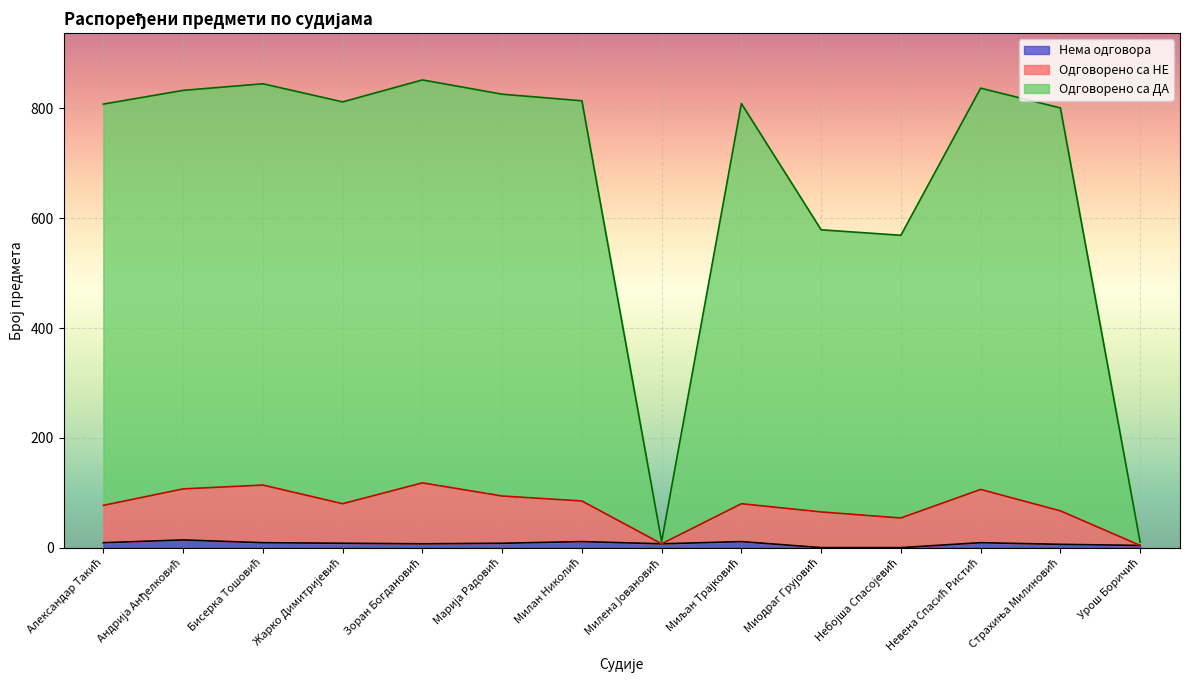

Reading right to left, transcribe all the data shown in this chart.

Одговорено са ДА: 10	801	837	569	579	809	11	814	826	852	812	845	833	808
Одговорено са НЕ: 4	67	106	54	65	80	7	85	94	118	80	114	107	77
Нема одговора: 4	6	9	0	0	11	7	11	8	7	8	9	14	9